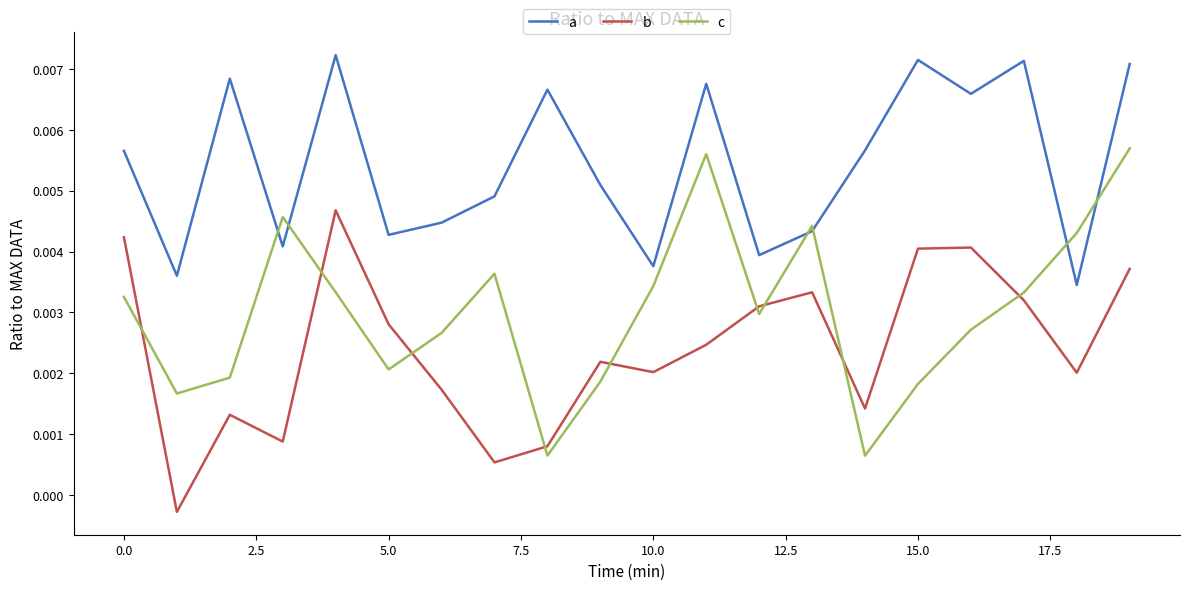

True or false: c and a cross at least once.

True